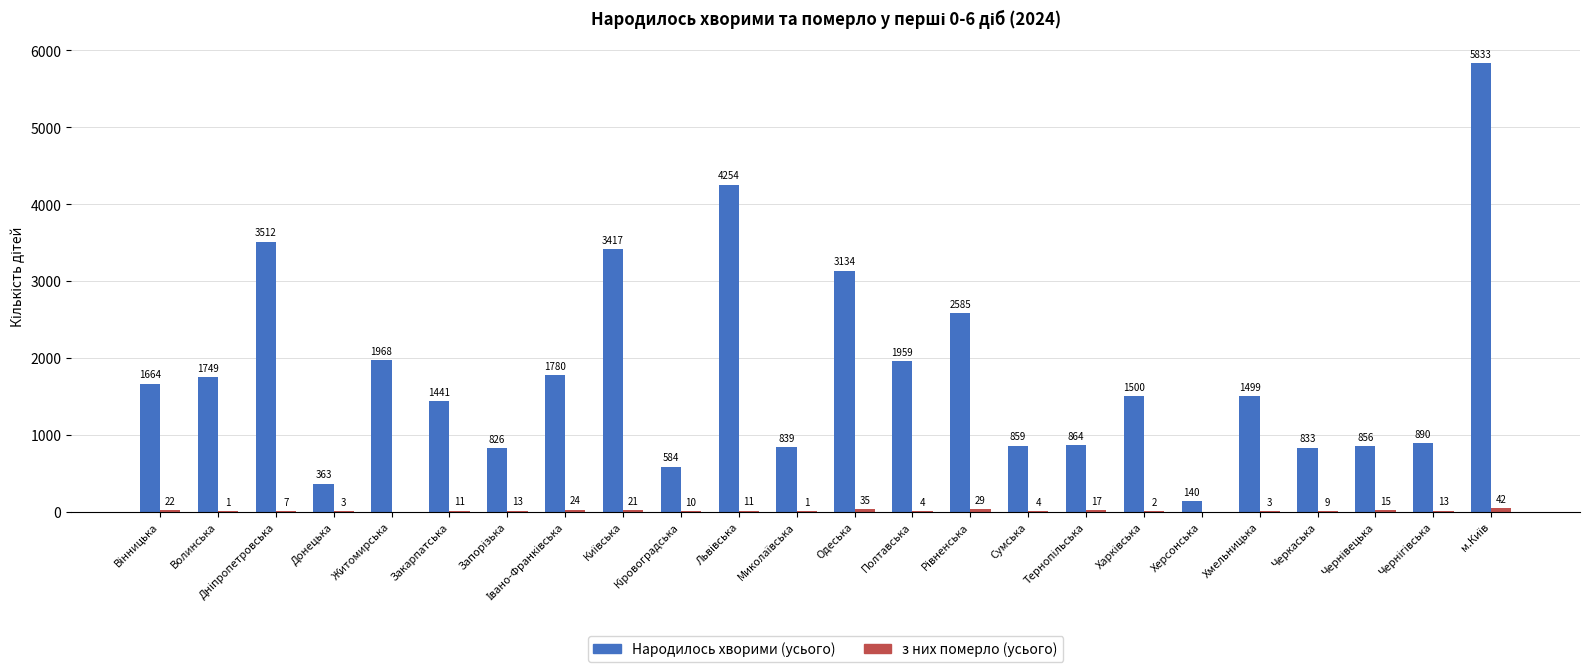

At which label is Народилось хворими (усього) closest to 2986?

Одеська